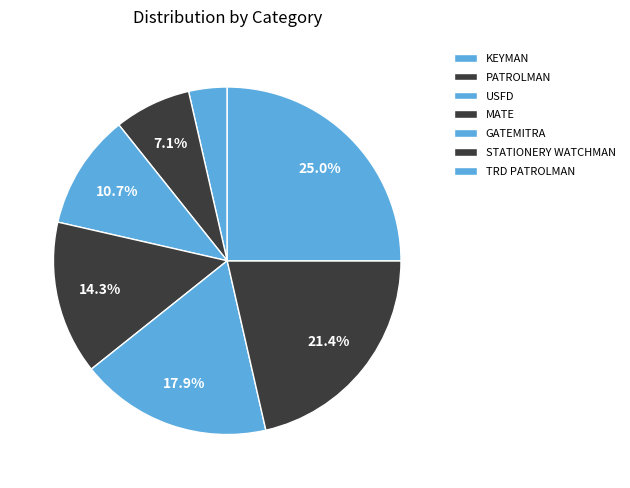

To the nearest percent, what is the combined percentage of GATEMITRA and USFD?

29%